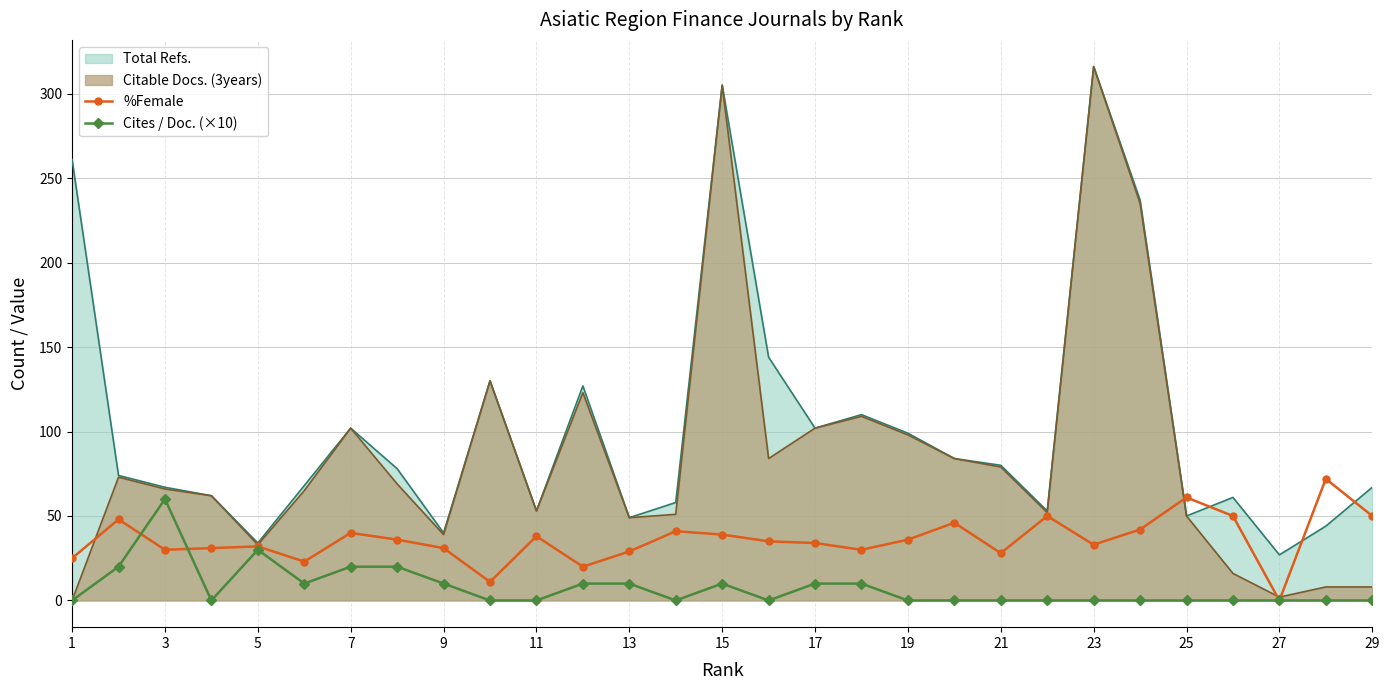

At which label does Cites / Doc. (×10) reach its minimum?

1